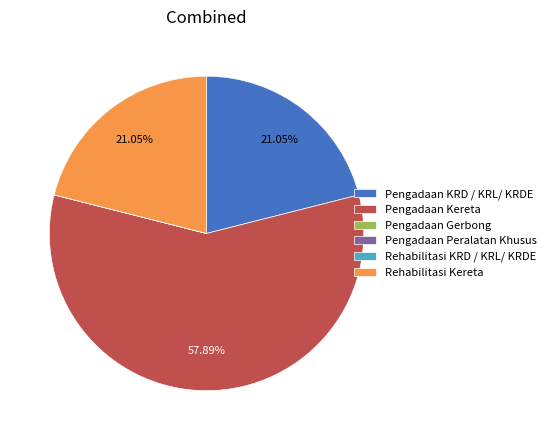

To the nearest percent, what percentage of the pie is Rehabilitasi Kereta?

21%